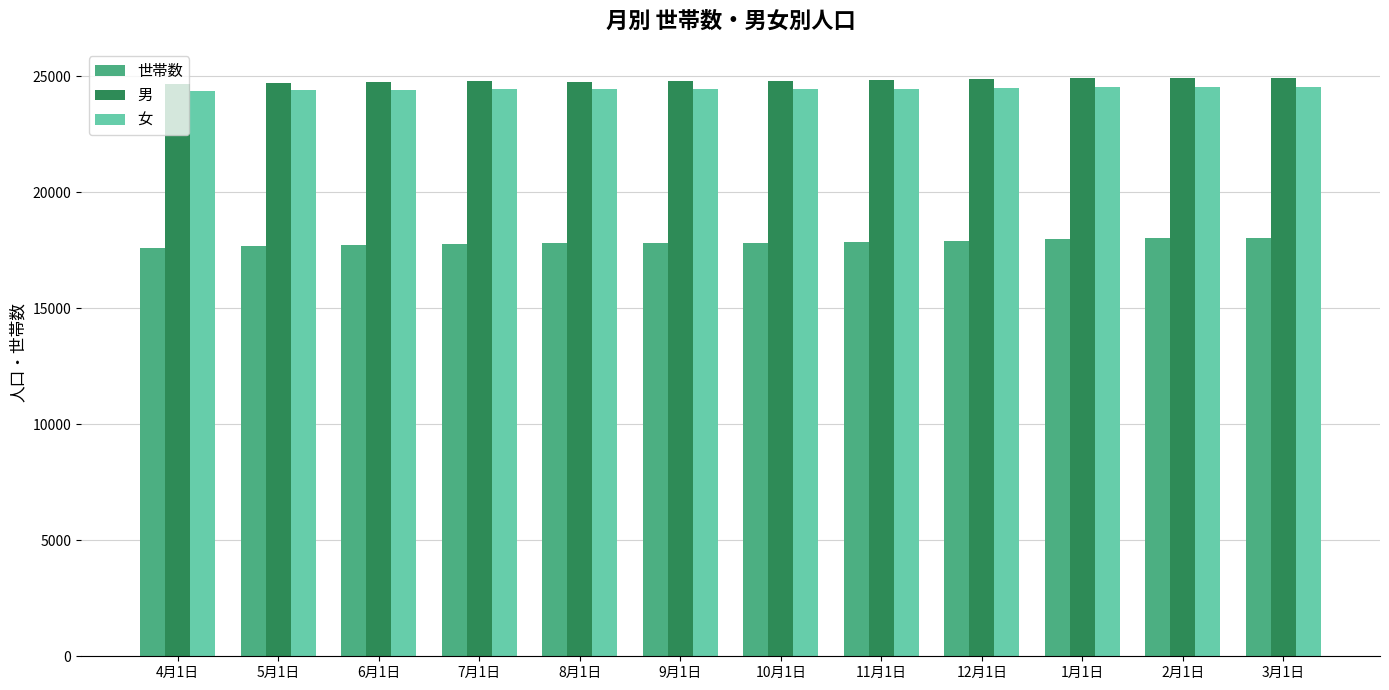

What is the highest value of the 世帯数 series?

18049